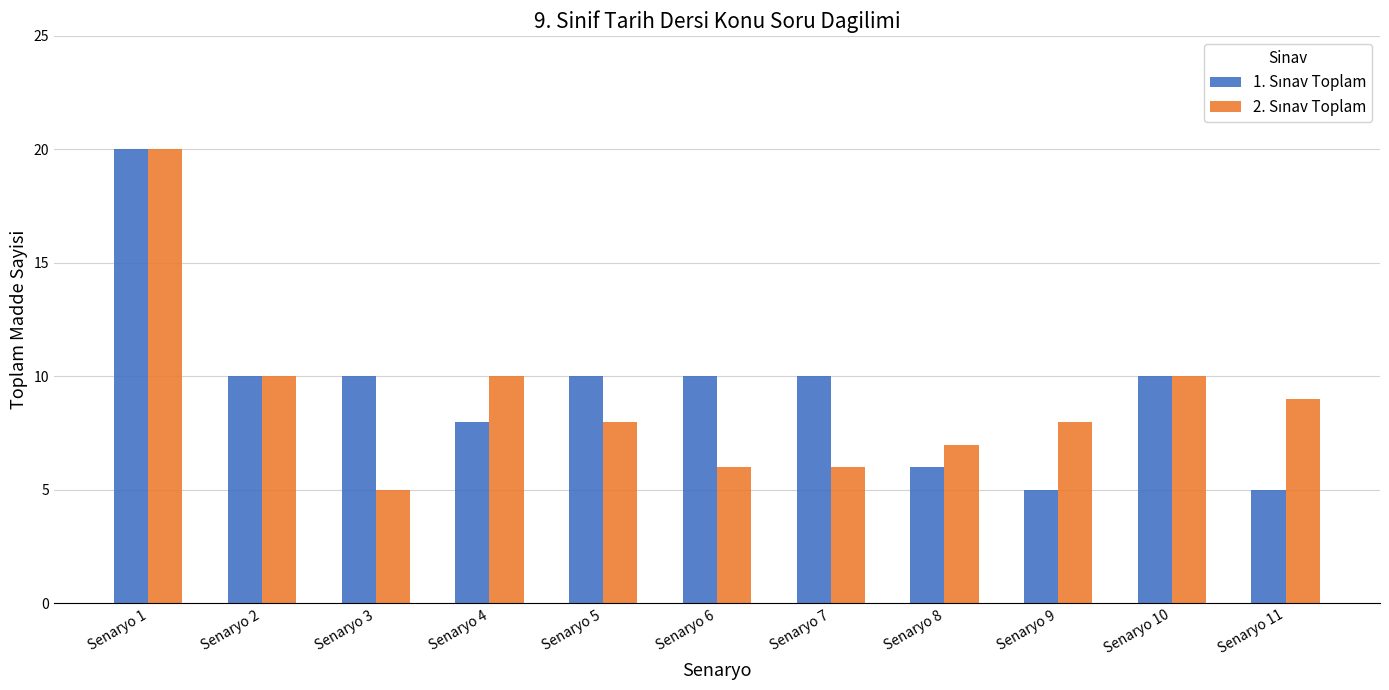

What is the total value across all series at Senaryo 10?

20